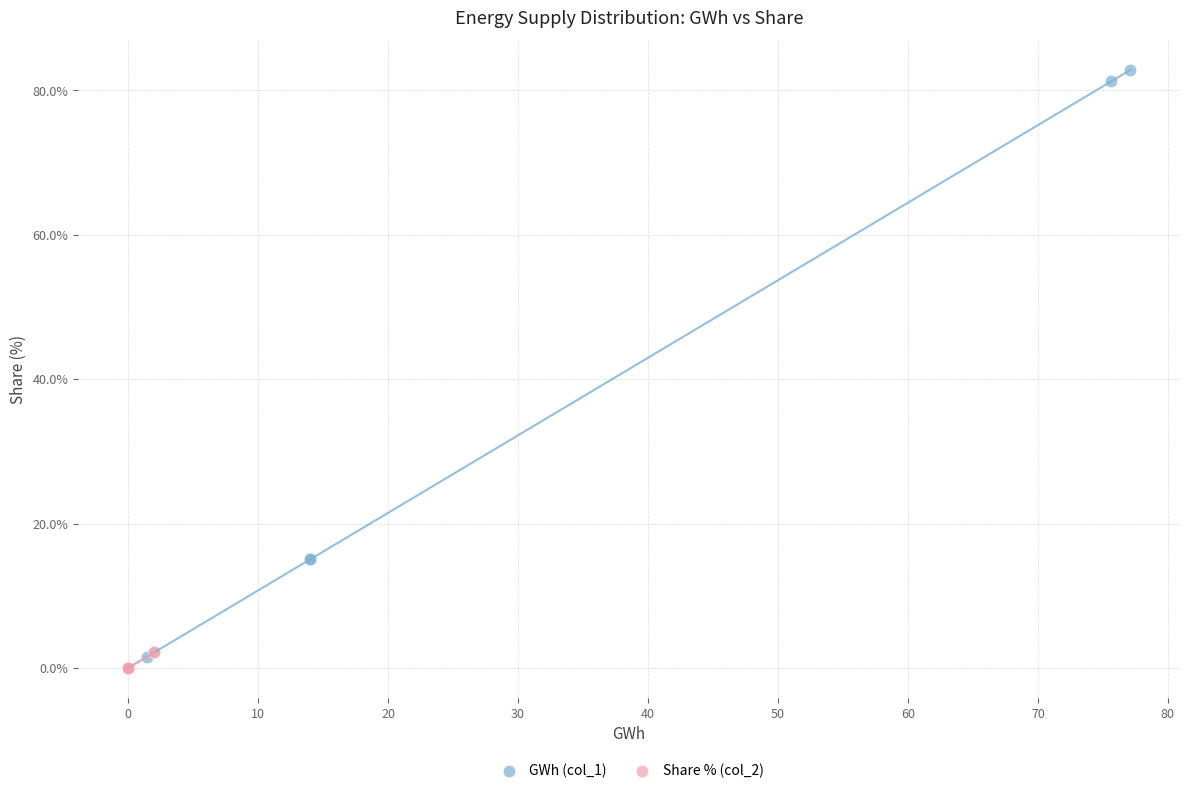

What are all the series names shown in the legend?

GWh (col_1), Share % (col_2)